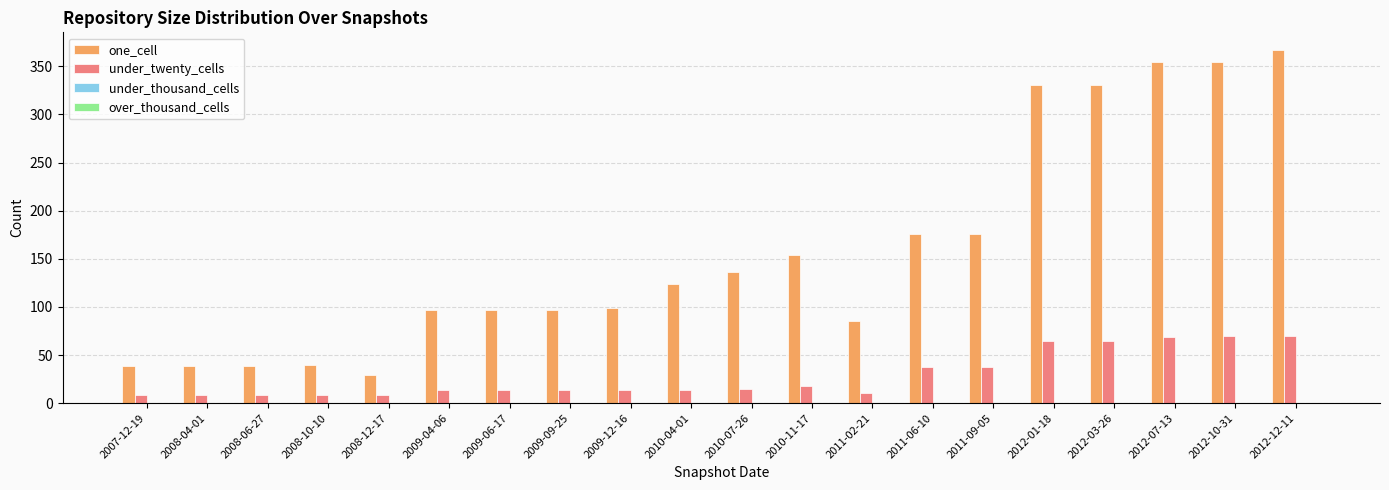

The under_twenty_cells series shows 15 at 2010-07-26. True or false?

True